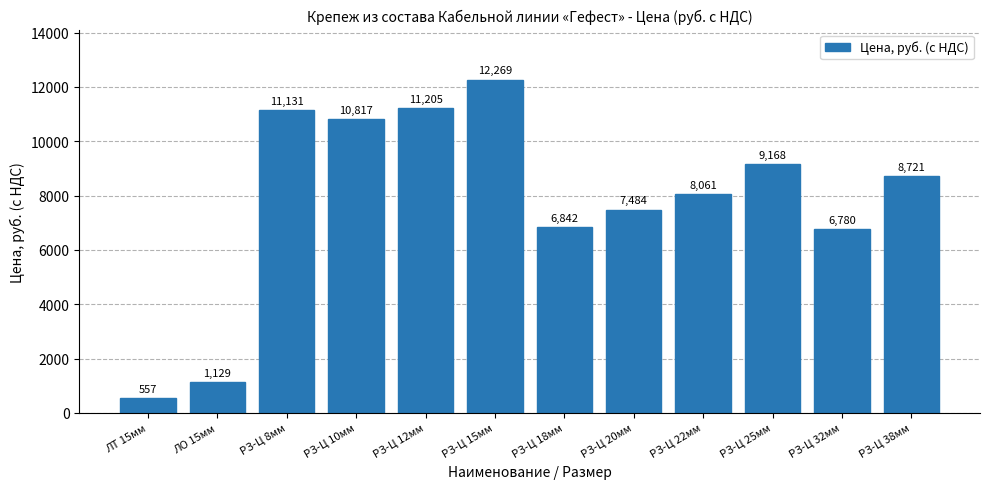

What position from the left is РЗ-Ц 18мм?

7